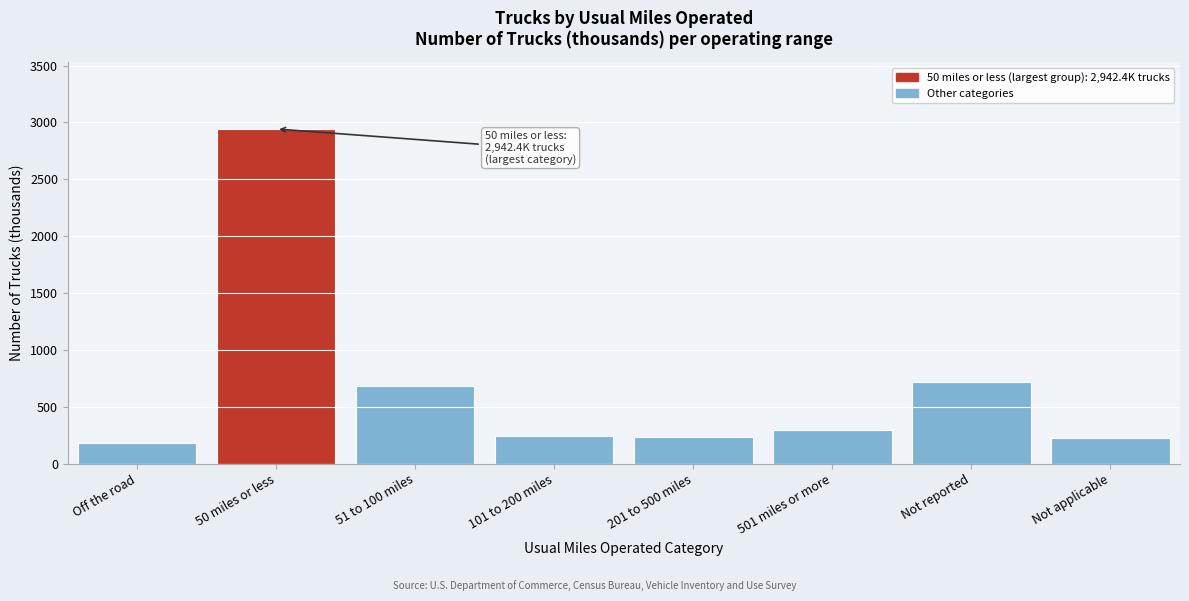

What is the sum of all values?

5520.5